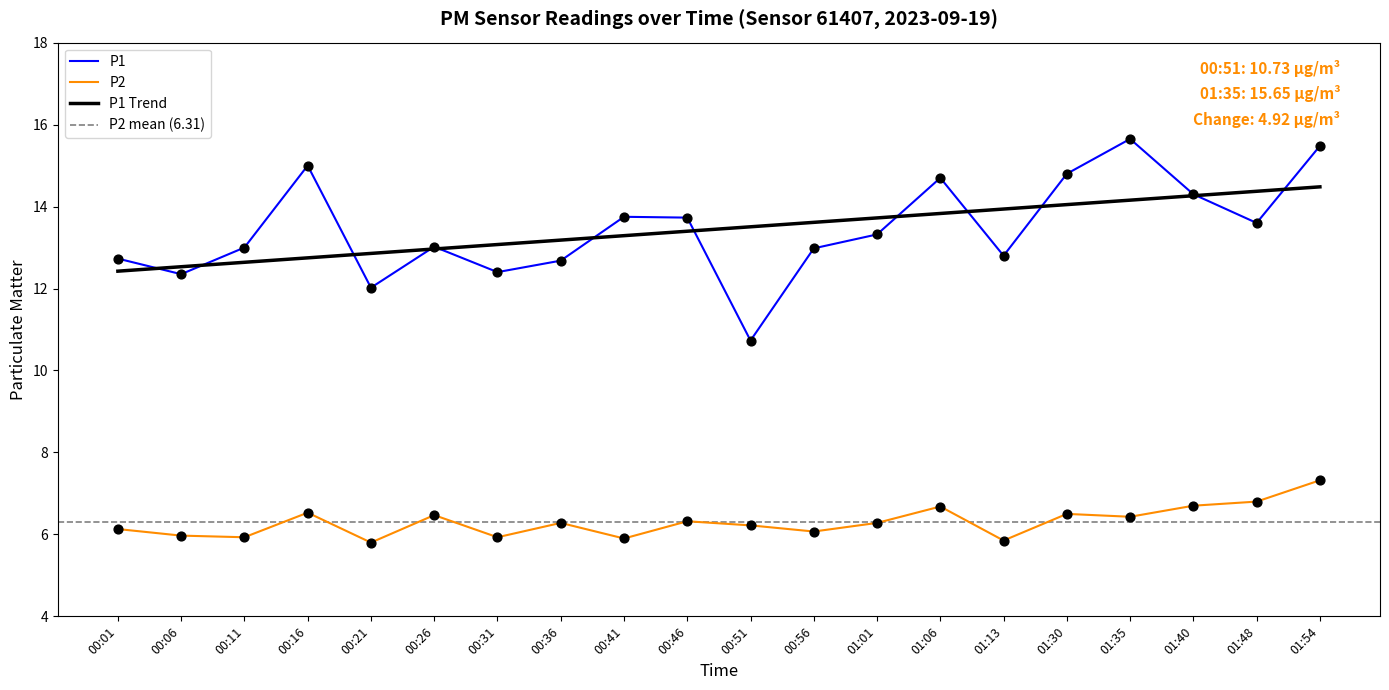

What are all the series names shown in the legend?

P1, P2